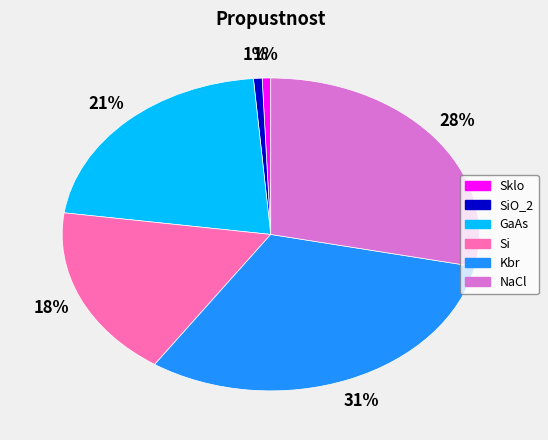

How many slices are in this pie chart?

6